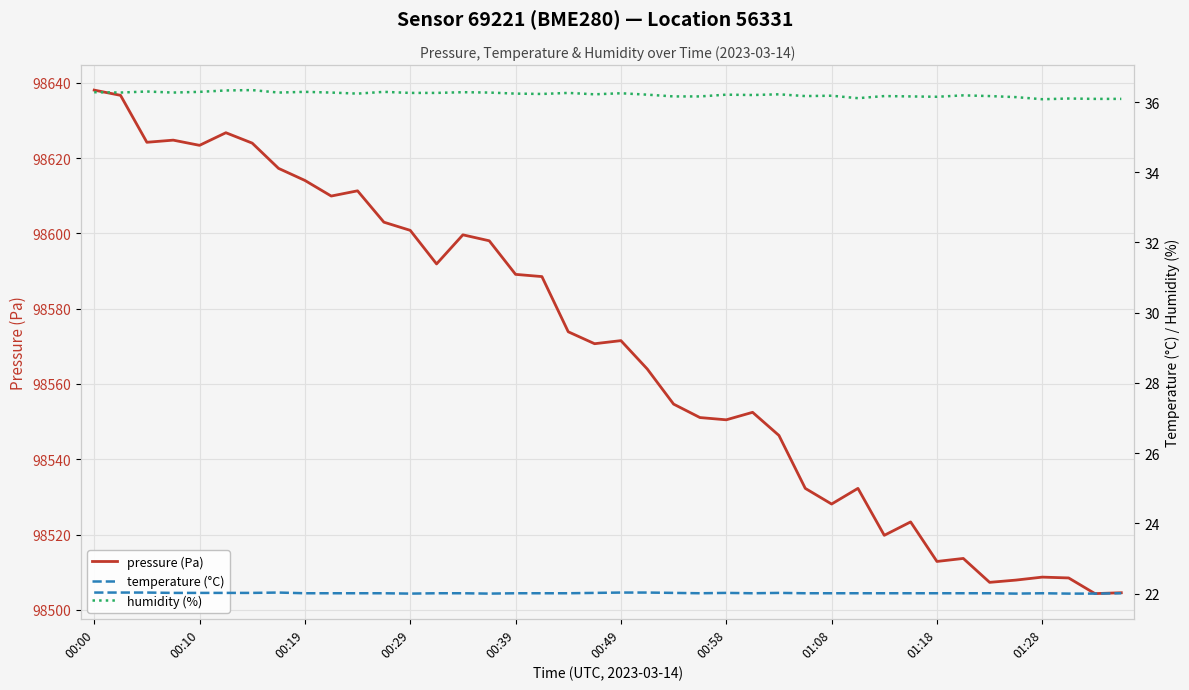

Count the number of data series in this chart.

3